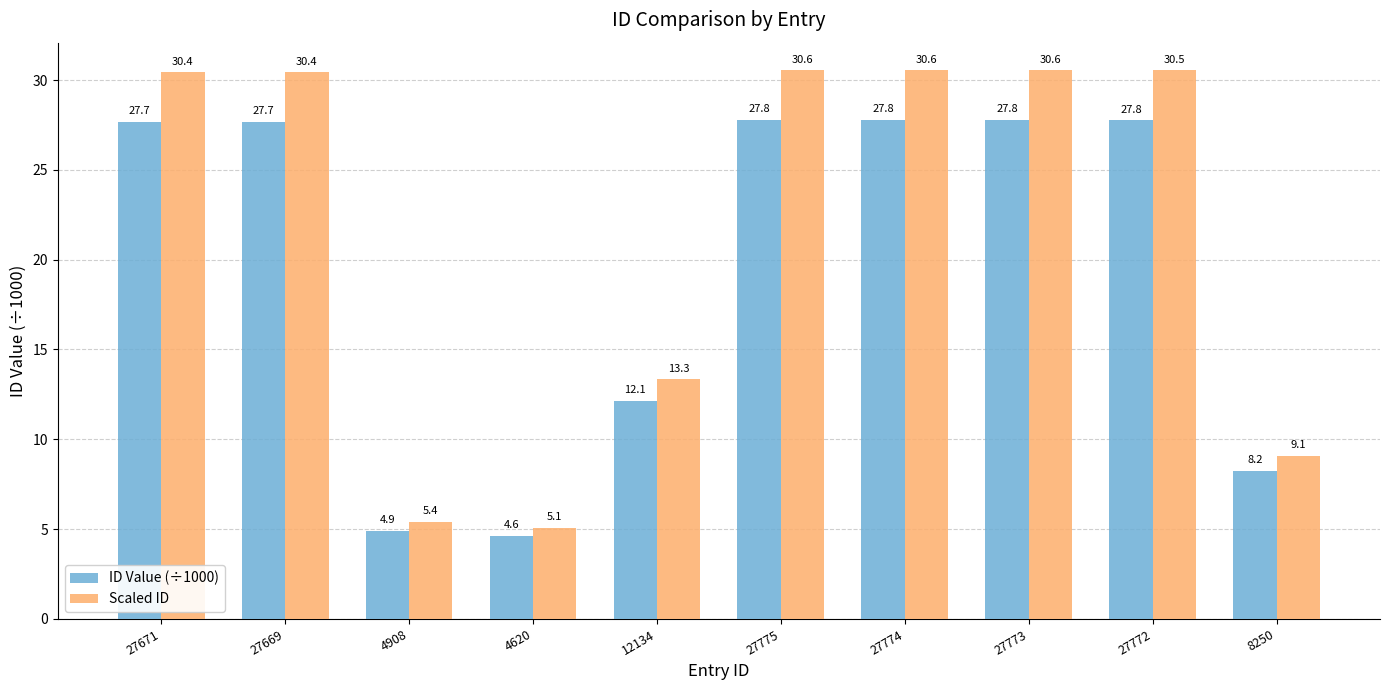

What is the label of the 9th bar from the right?

27669